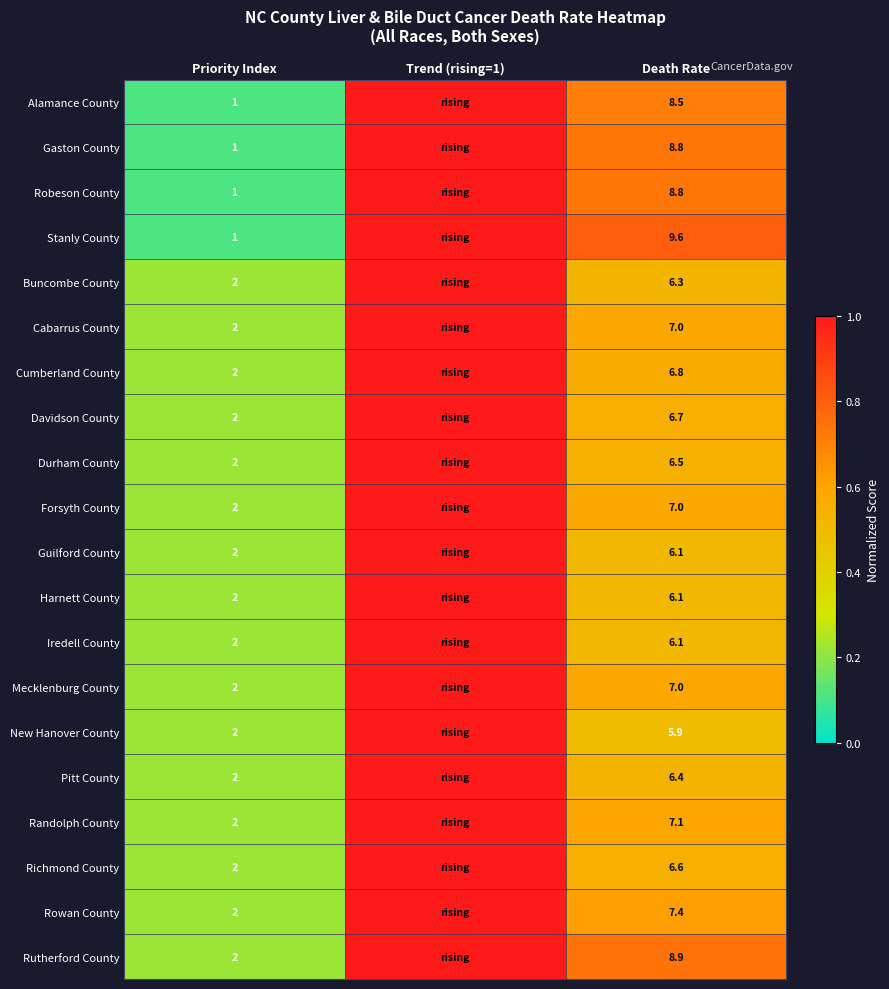

What is the difference between the highest and lowest values at Death Rate?

3.7